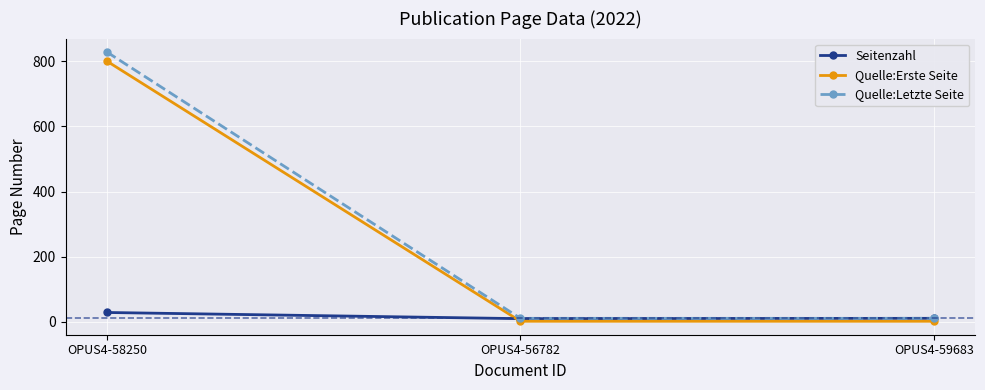

Which category has the highest value in the Quelle:Letzte Seite series?

OPUS4-58250